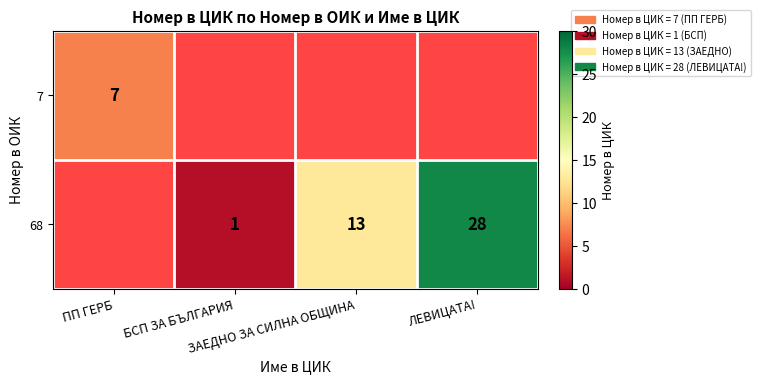

What is the difference between the second highest and second lowest values in the 68 series?

12.0